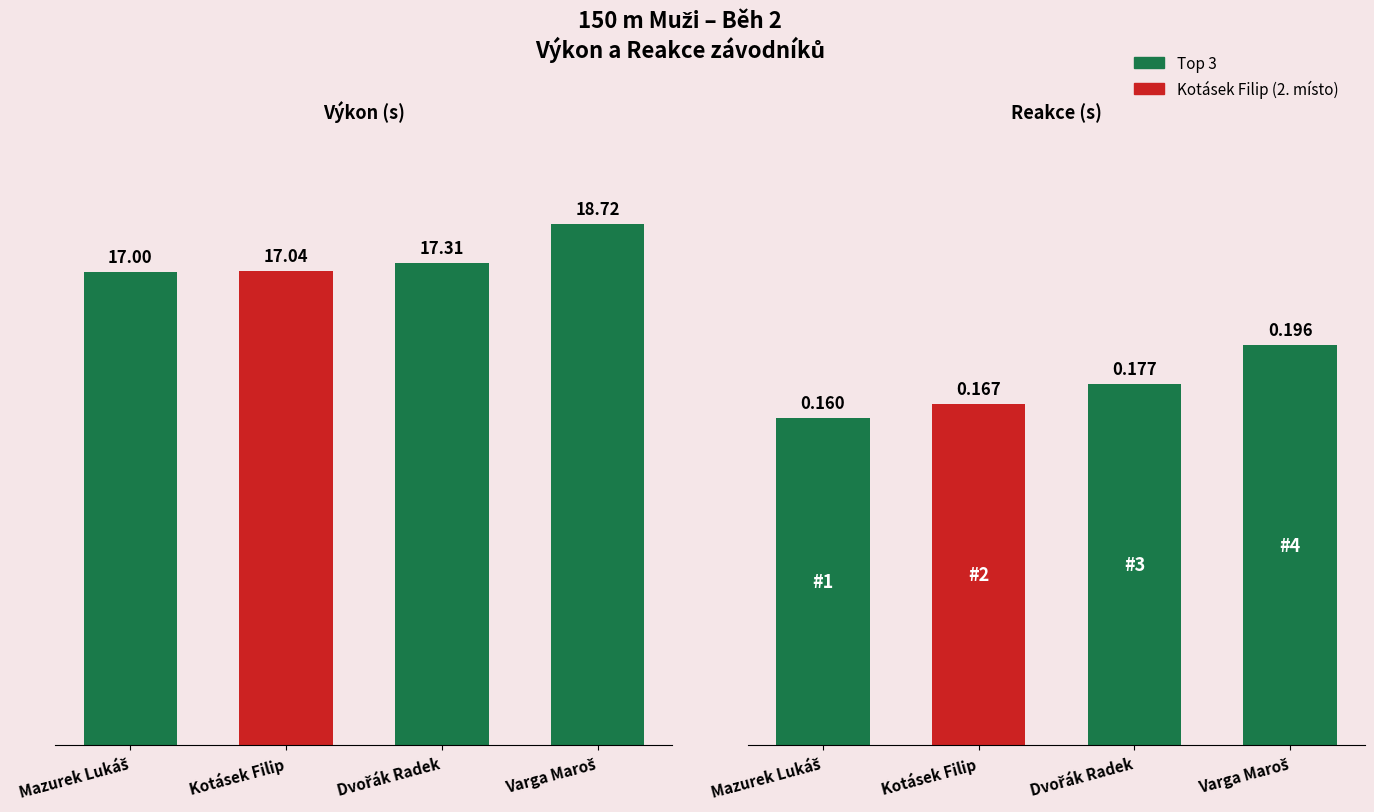

At which label is Výkon (s) closest to 17?

Mazurek Lukáš